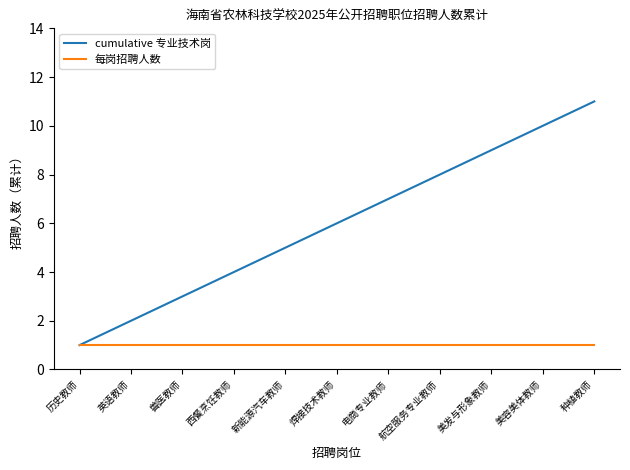

What is the smallest value displayed?

1